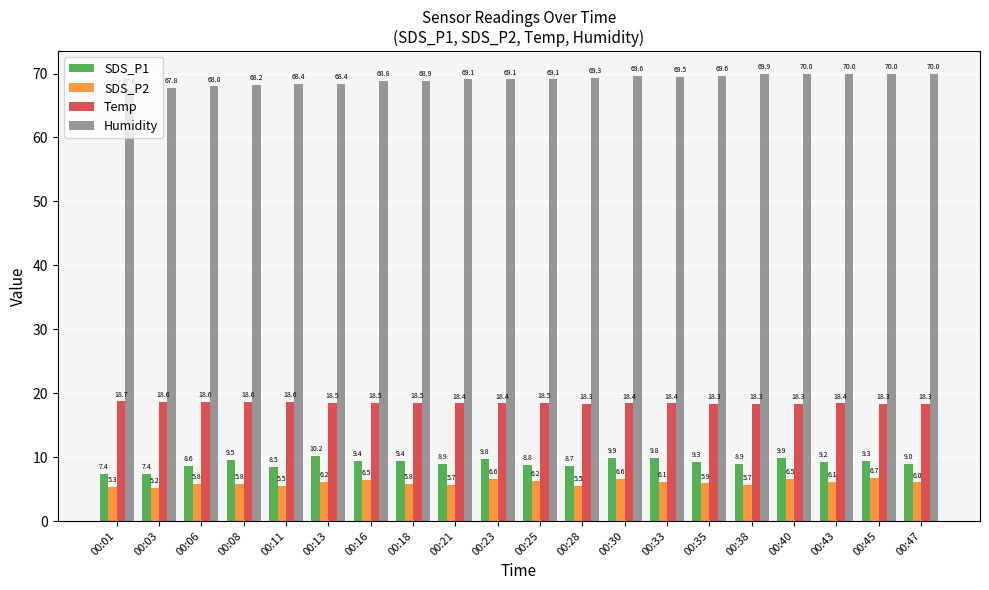

Read the Humidity value at 00:03.

67.8